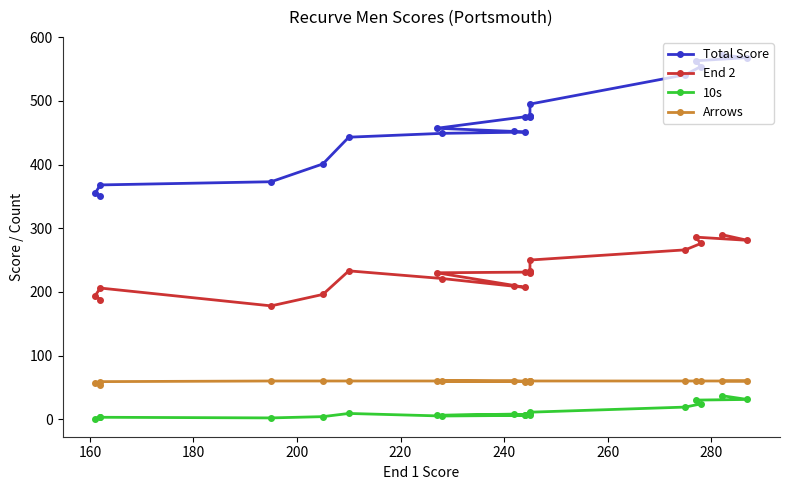

What value does the Arrows series have at 220?

60